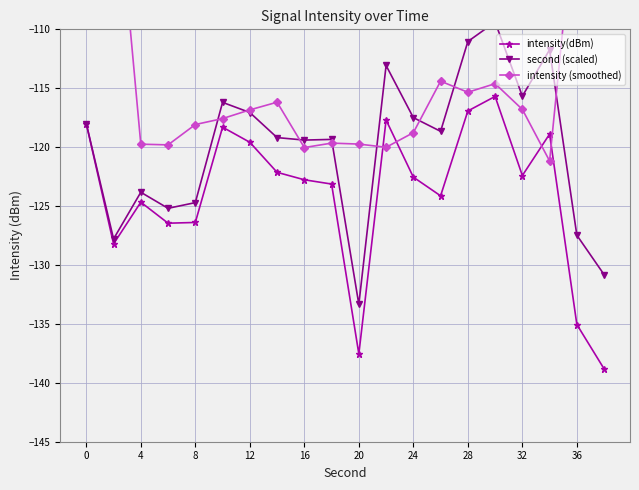

The intensity(dBm) series shows -170.9 at 8. True or false?

False